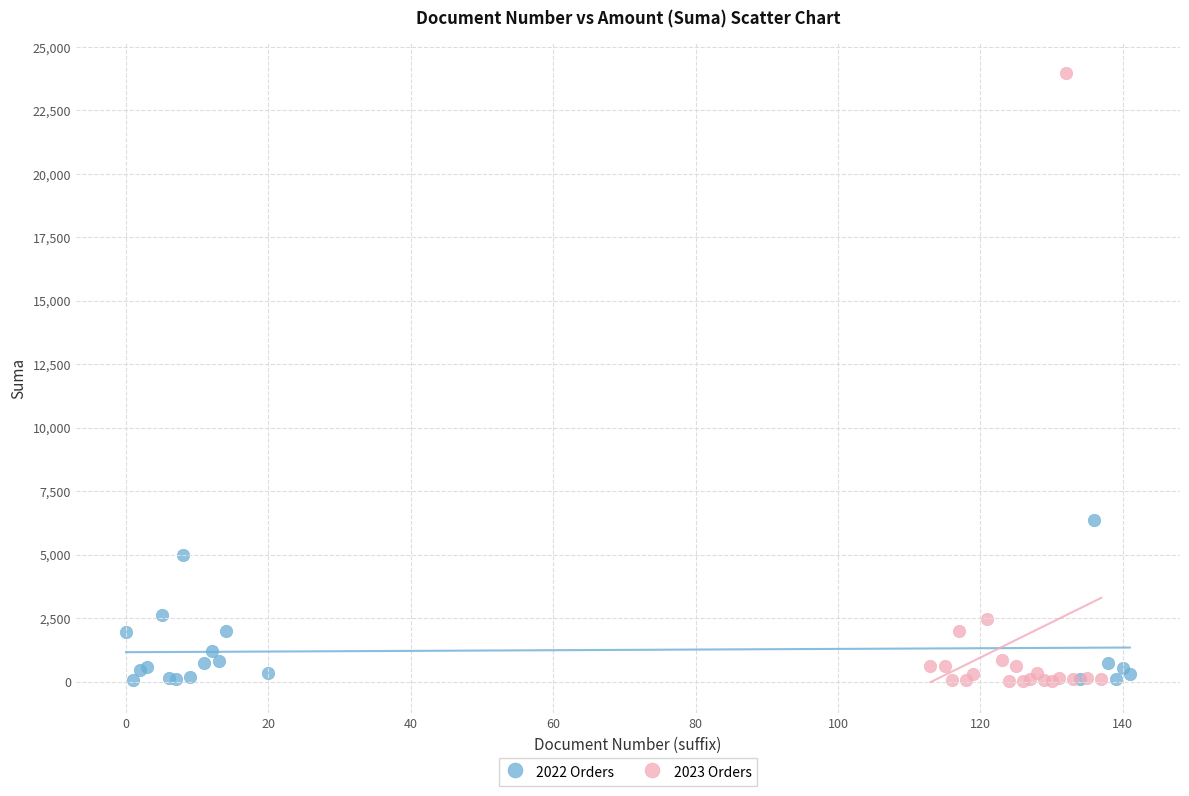

Which series reaches the maximum Y coordinate?

2023 Orders